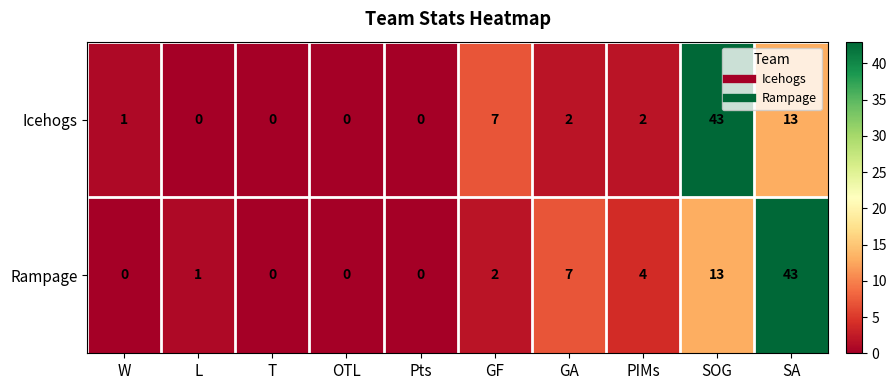

Reading right to left, list all the values displayed in this chart.

Icehogs: SA=13	SOG=43	PIMs=2	GA=2	GF=7	Pts=0	OTL=0	T=0	L=0	W=1
Rampage: SA=43	SOG=13	PIMs=4	GA=7	GF=2	Pts=0	OTL=0	T=0	L=1	W=0